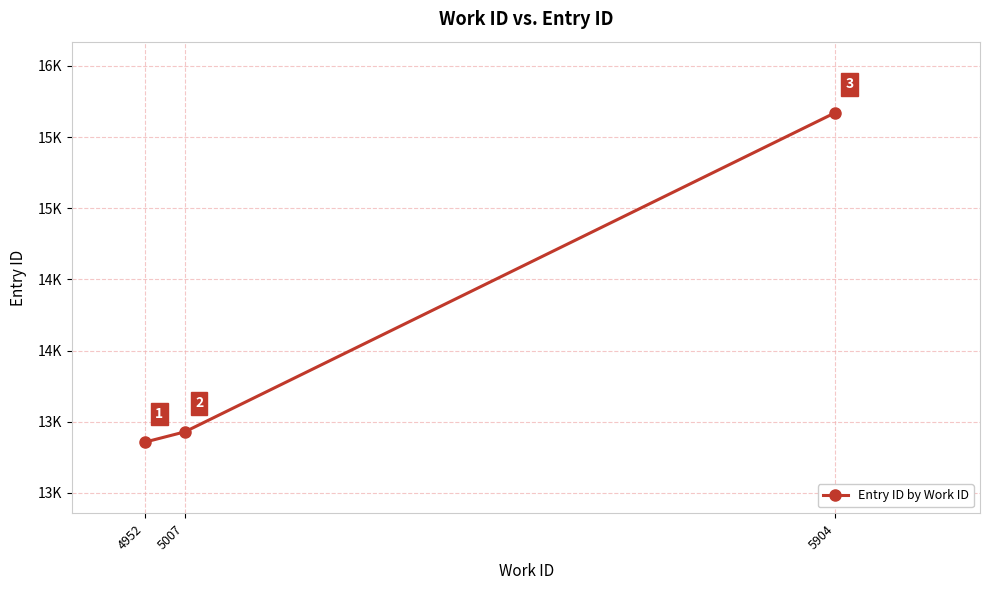

Reading right to left, list all the values displayed in this chart.

5904=15671	5007=13428	4952=13356